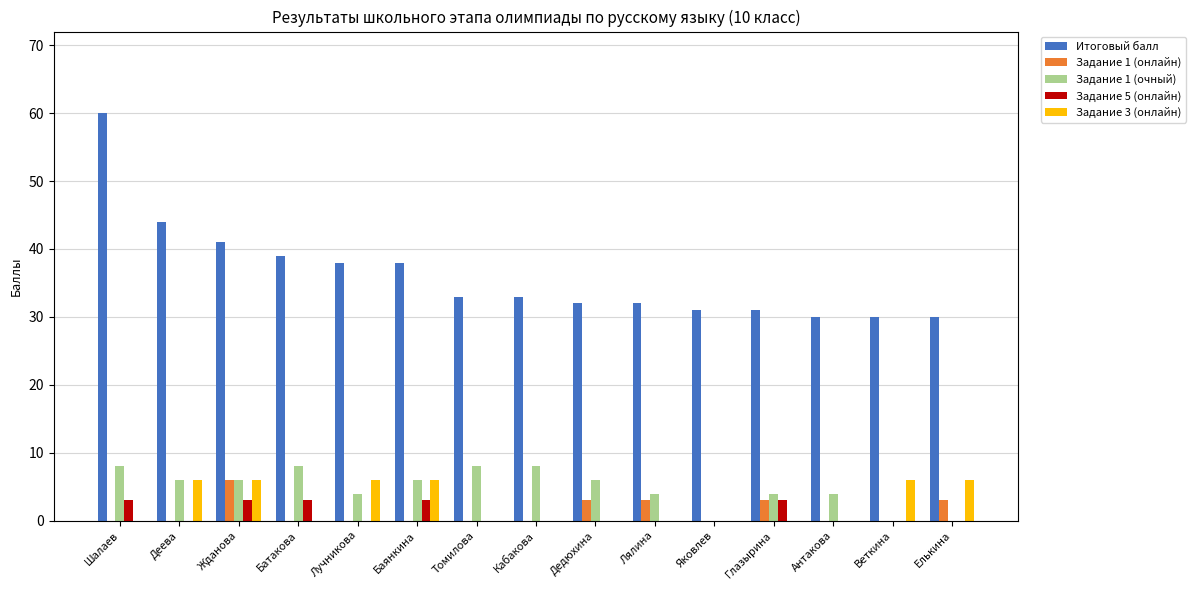

True or false: Задание 3 (онлайн) has a value of 0 at Кабакова.

True